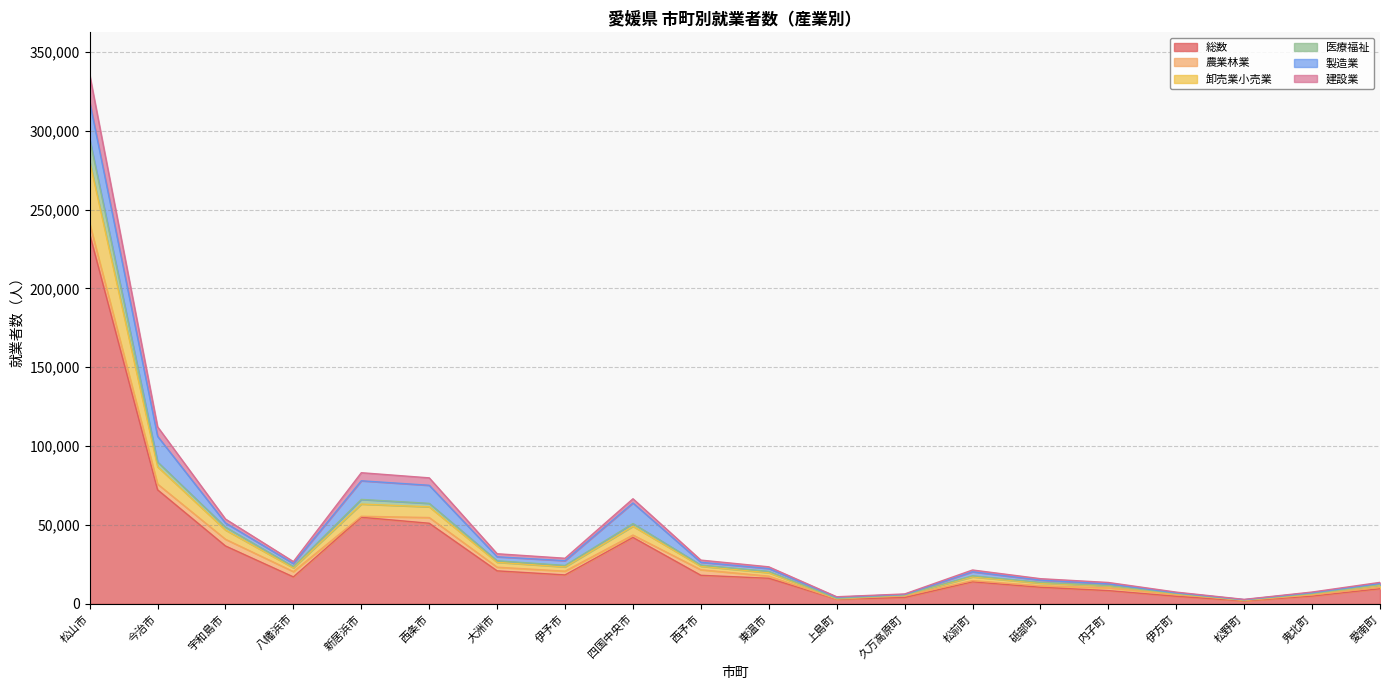

The value of 総数 at 八幡浜市 is 17057. True or false?

True